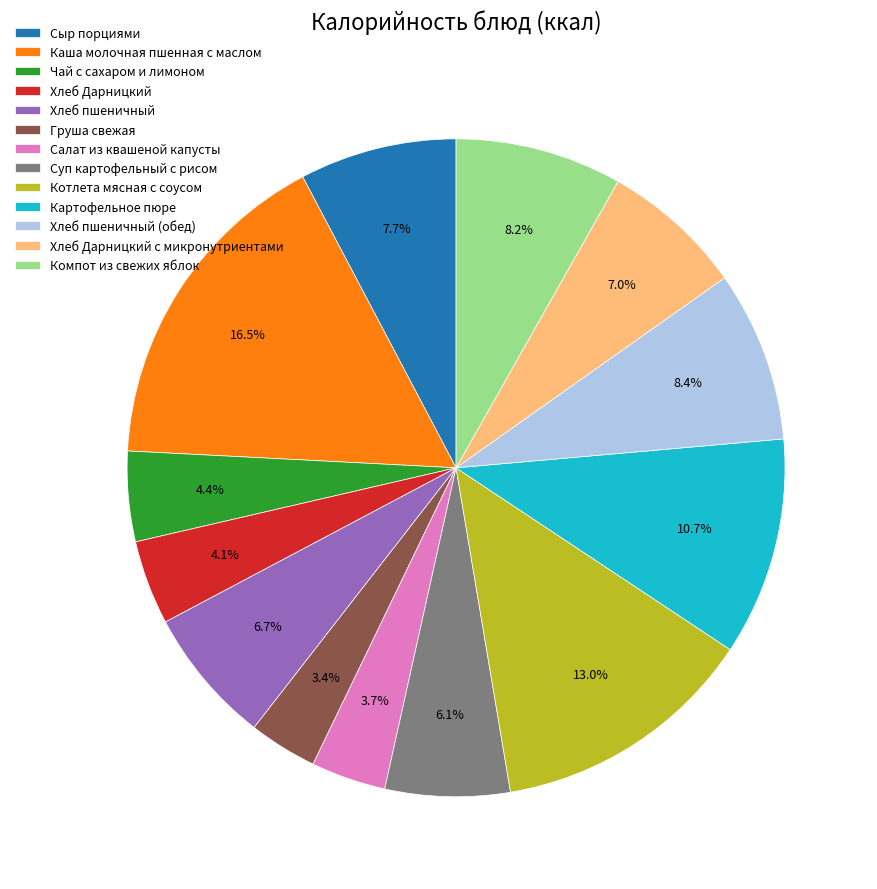

True or false: Салат из квашеной капусты accounts for 13% of the total.

False